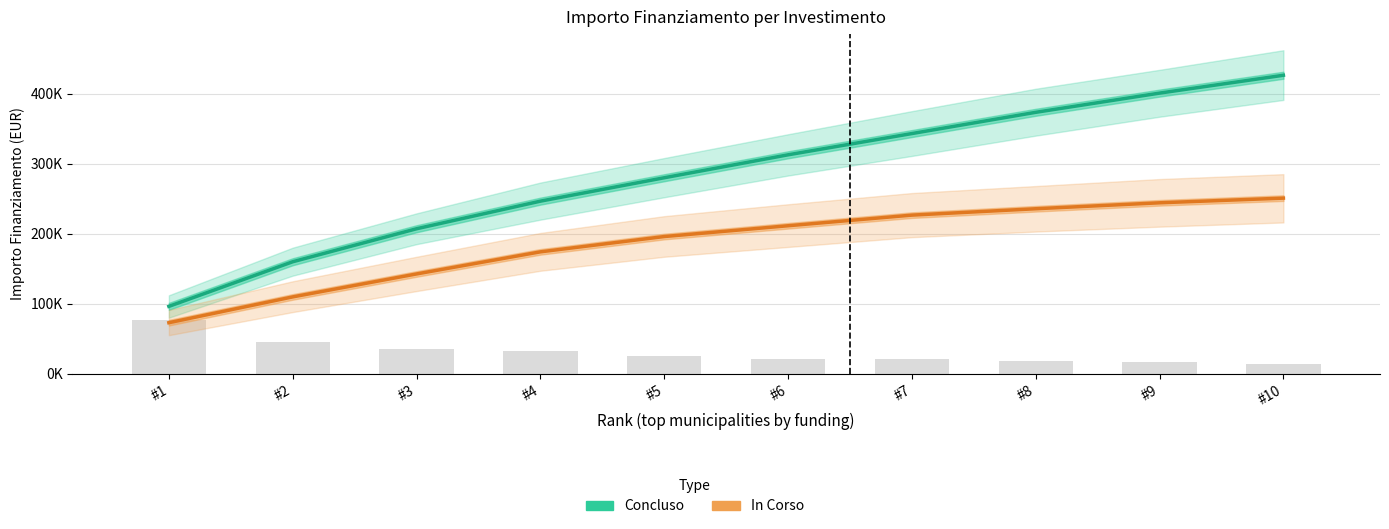

What is the total value across all series at #9?

644851